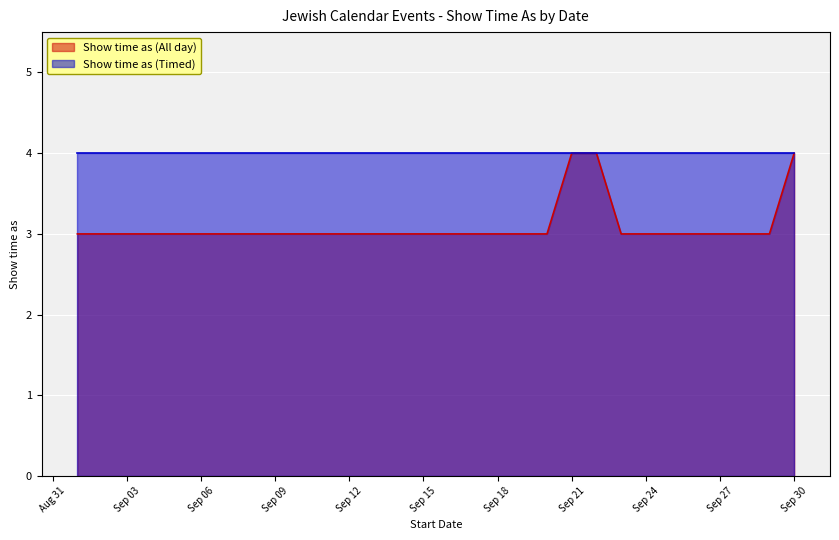

True or false: there are more than 2 points higher than both neighbors.

False